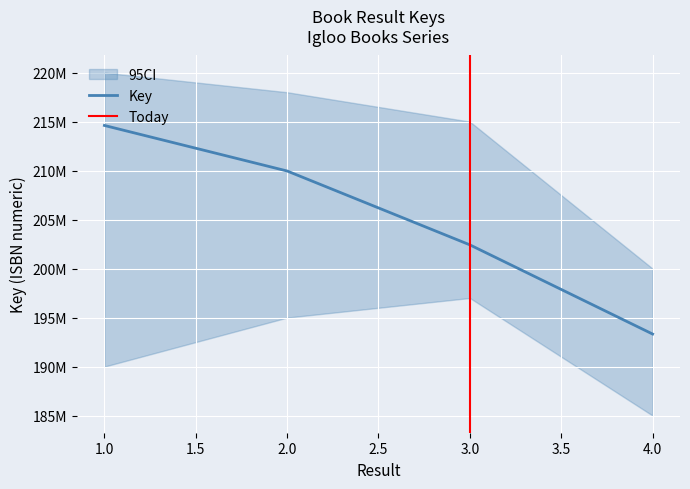

True or false: the data has more than 1 interior local peaks.

False